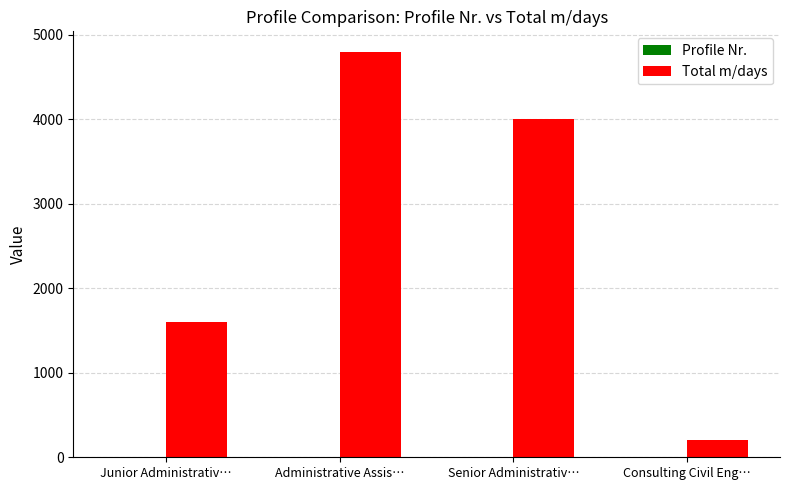

At which category is the sum across all series the highest?

Administrative Assis…